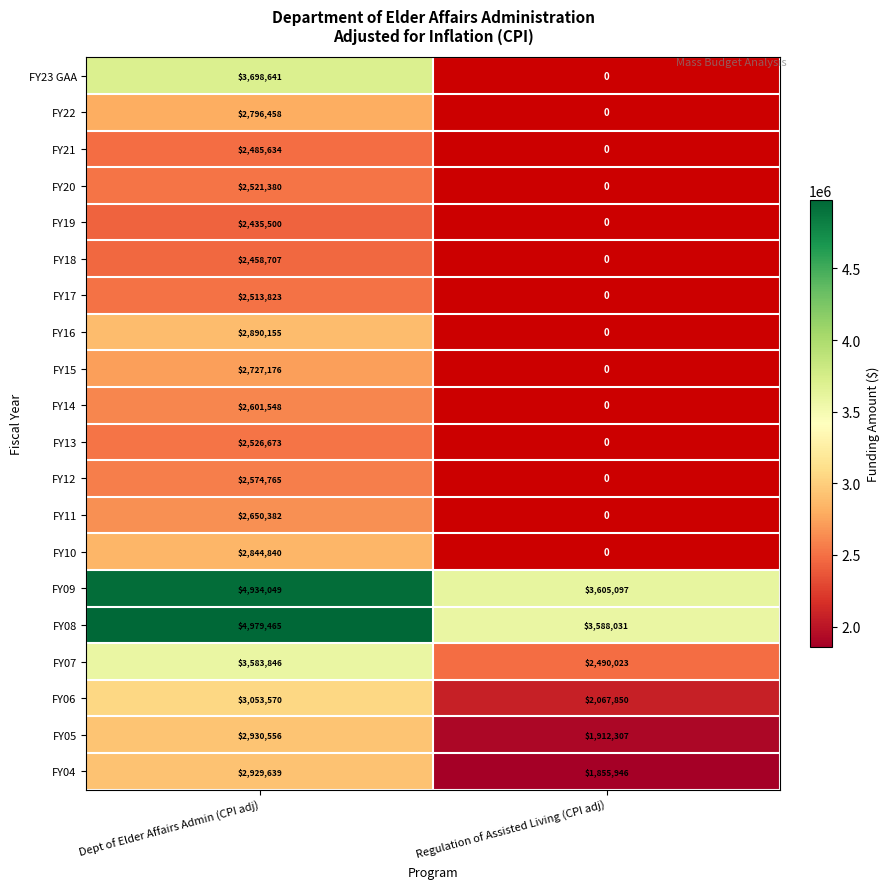

At which label does FY08 reach its peak?

Dept of Elder Affairs Admin (CPI adj)